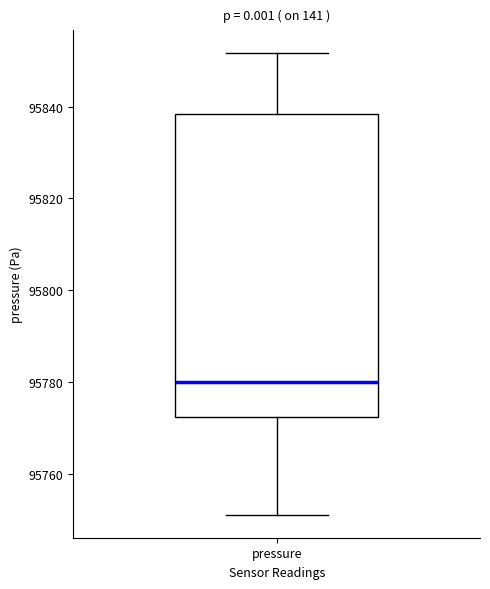

Read this box plot against the y-axis: the position of the median line, the range covered by the box, and the ends of both whiskers. The values are not printed on the chart, so give them approximately, as read against the axis.

median 95780, box 95772 to 95838, whiskers 95752 to 95852